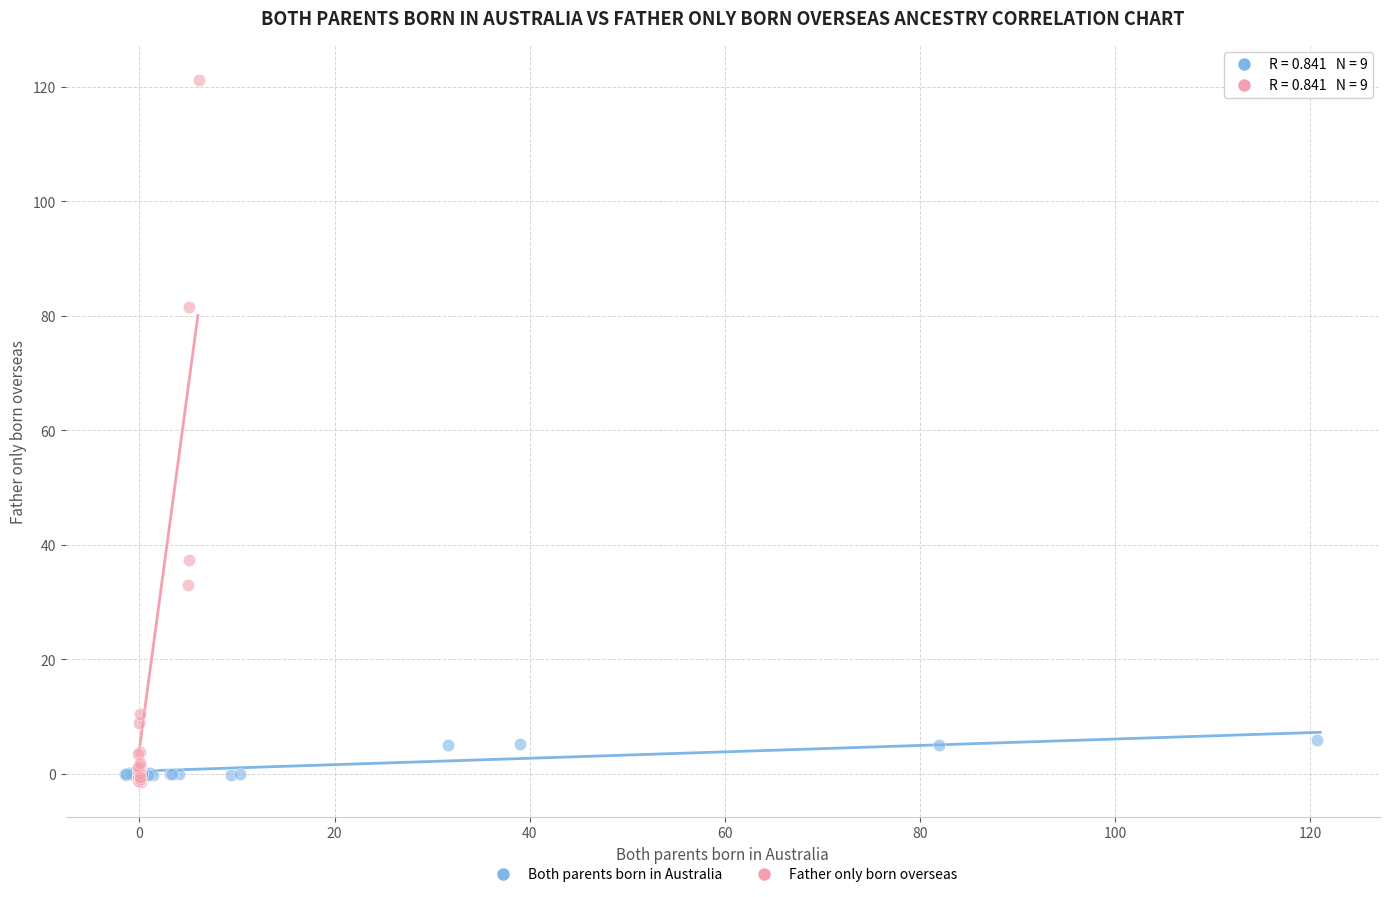

Which series has the widest spread of Y values?

Father only born overseas